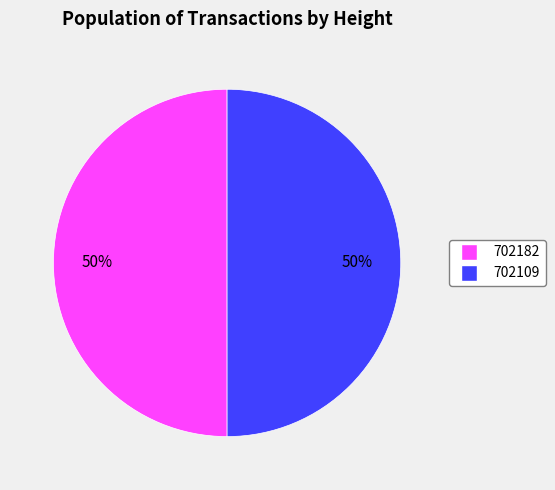

To the nearest percent, what portion does 702182 represent?

50%